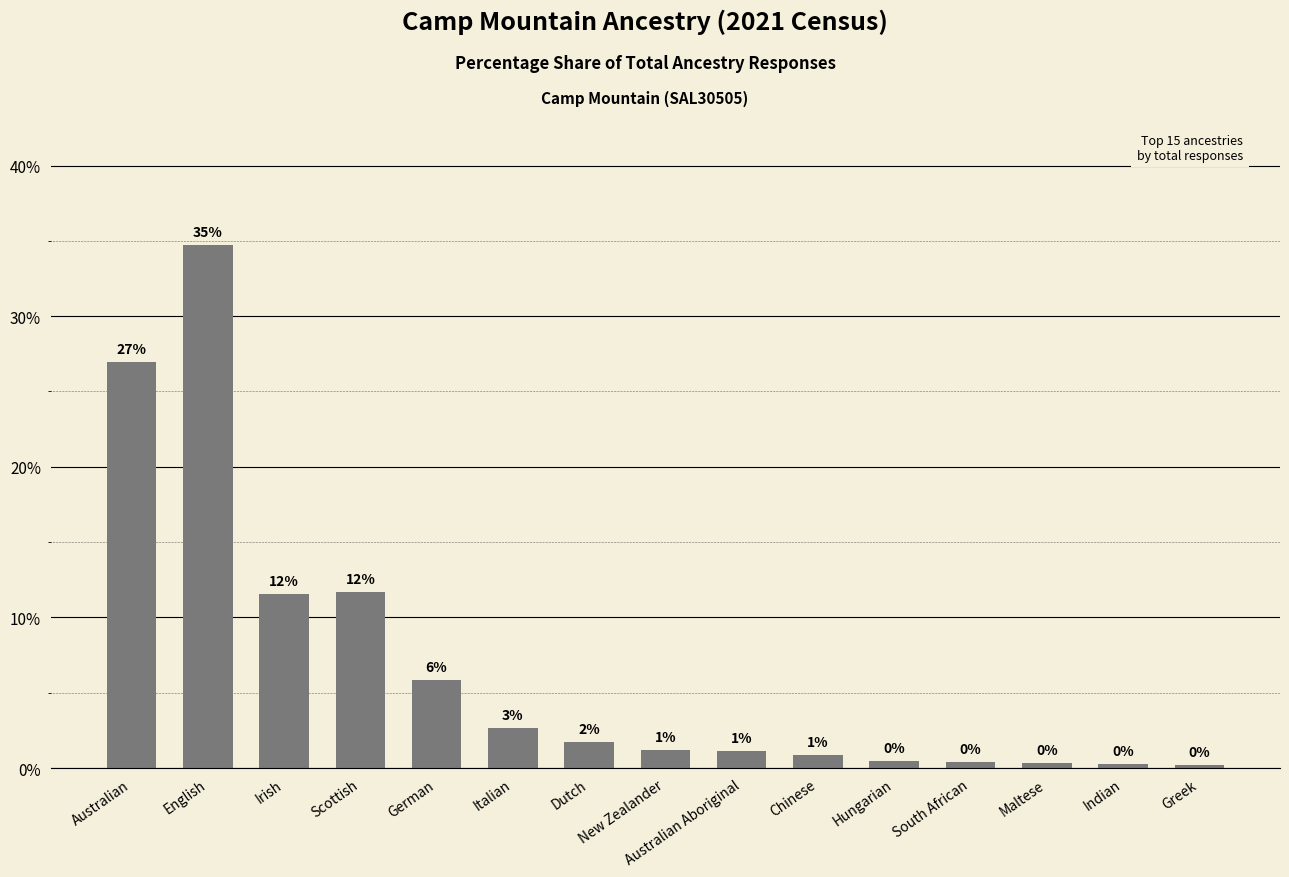

Which label corresponds to the smallest value in the chart?

Greek